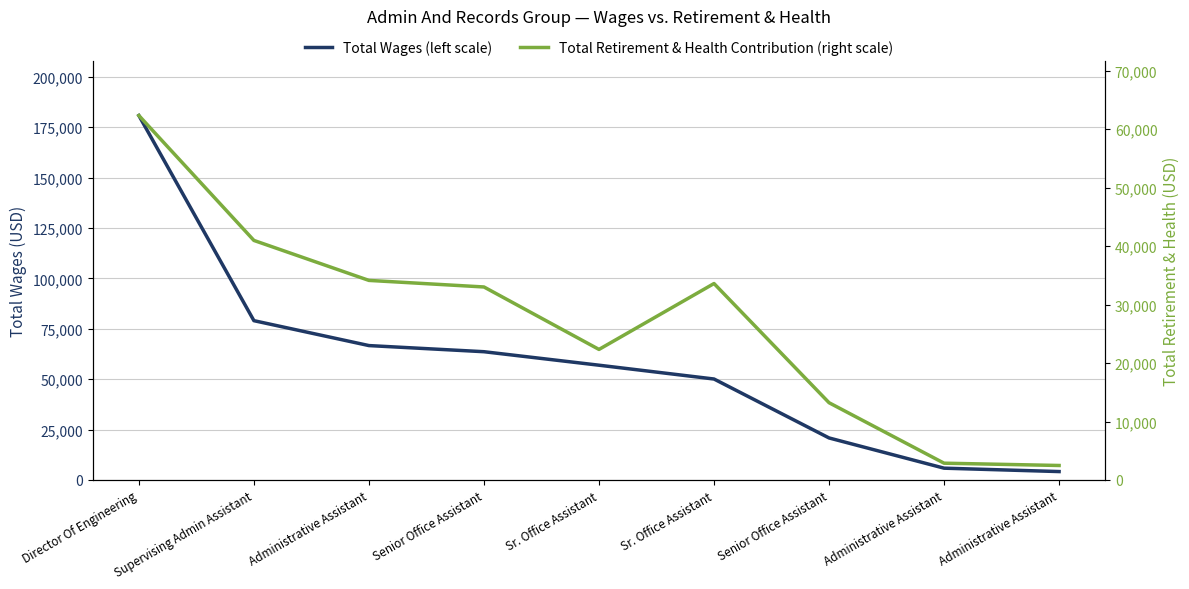

What is the sum of the Total Retirement & Health Contribution (right scale) values at Senior Office Assistant and Administrative Assistant?

35497